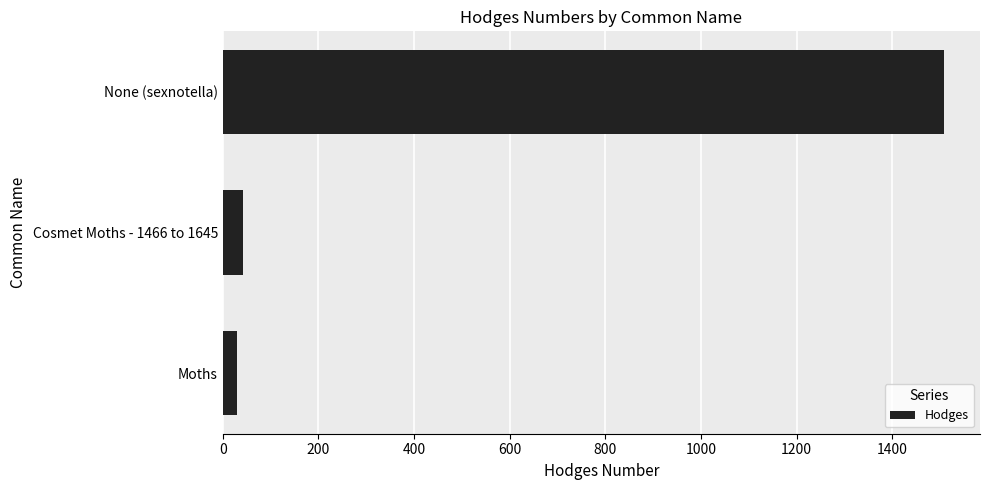

List the labels in order of value, smallest first.

Moths, Cosmet Moths - 1466 to 1645, None (sexnotella)